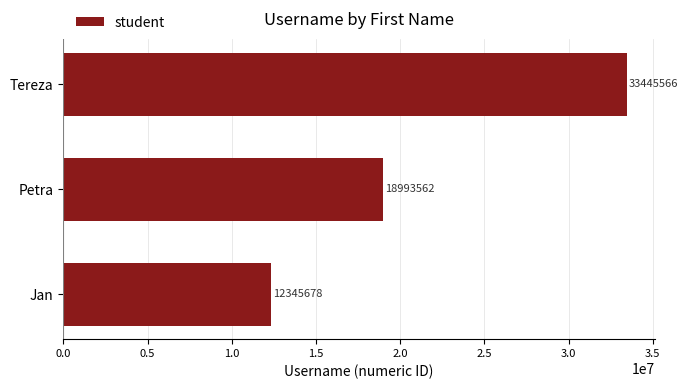

Approximately how many times larger is the value at Petra compared to Tereza?

0.6